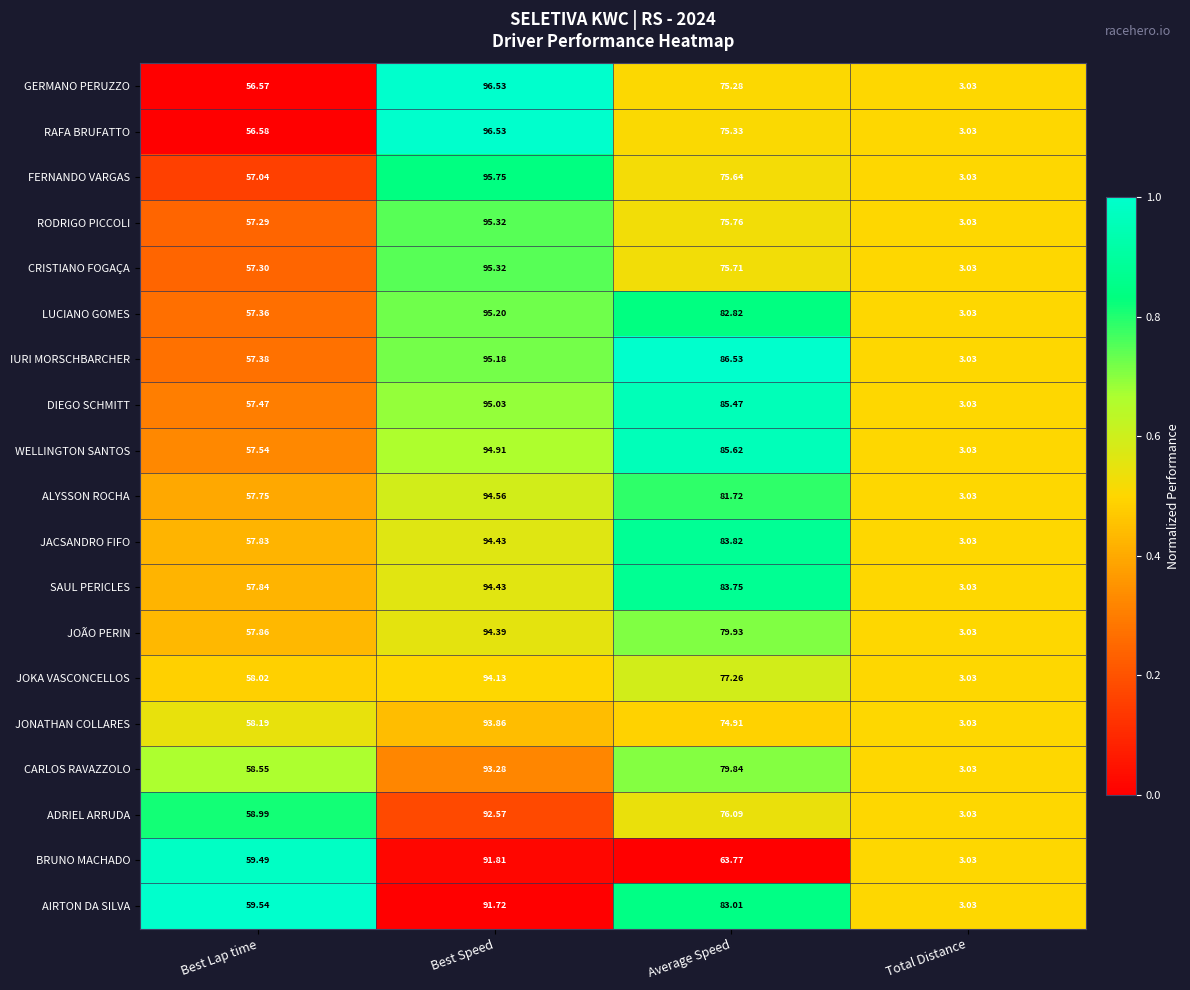

List the labels in order of GERMANO PERUZZO value, smallest first.

Total Distance, Best Lap time, Average Speed, Best Speed